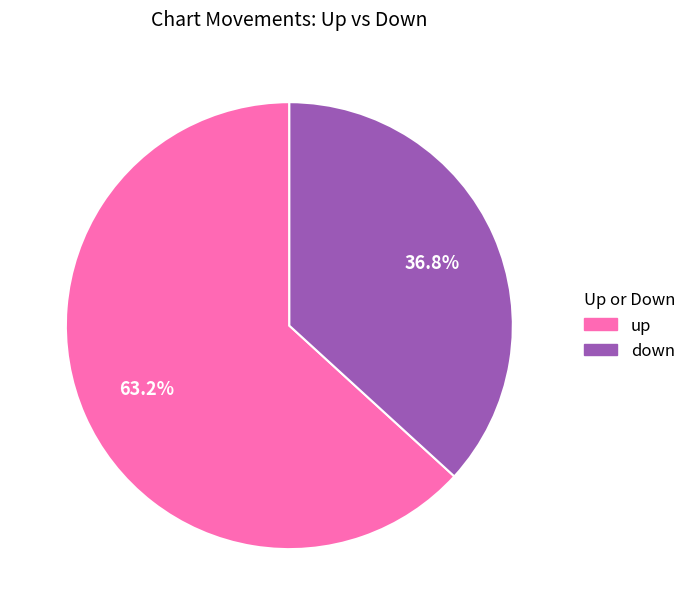

Which has a higher value, down or up?

up